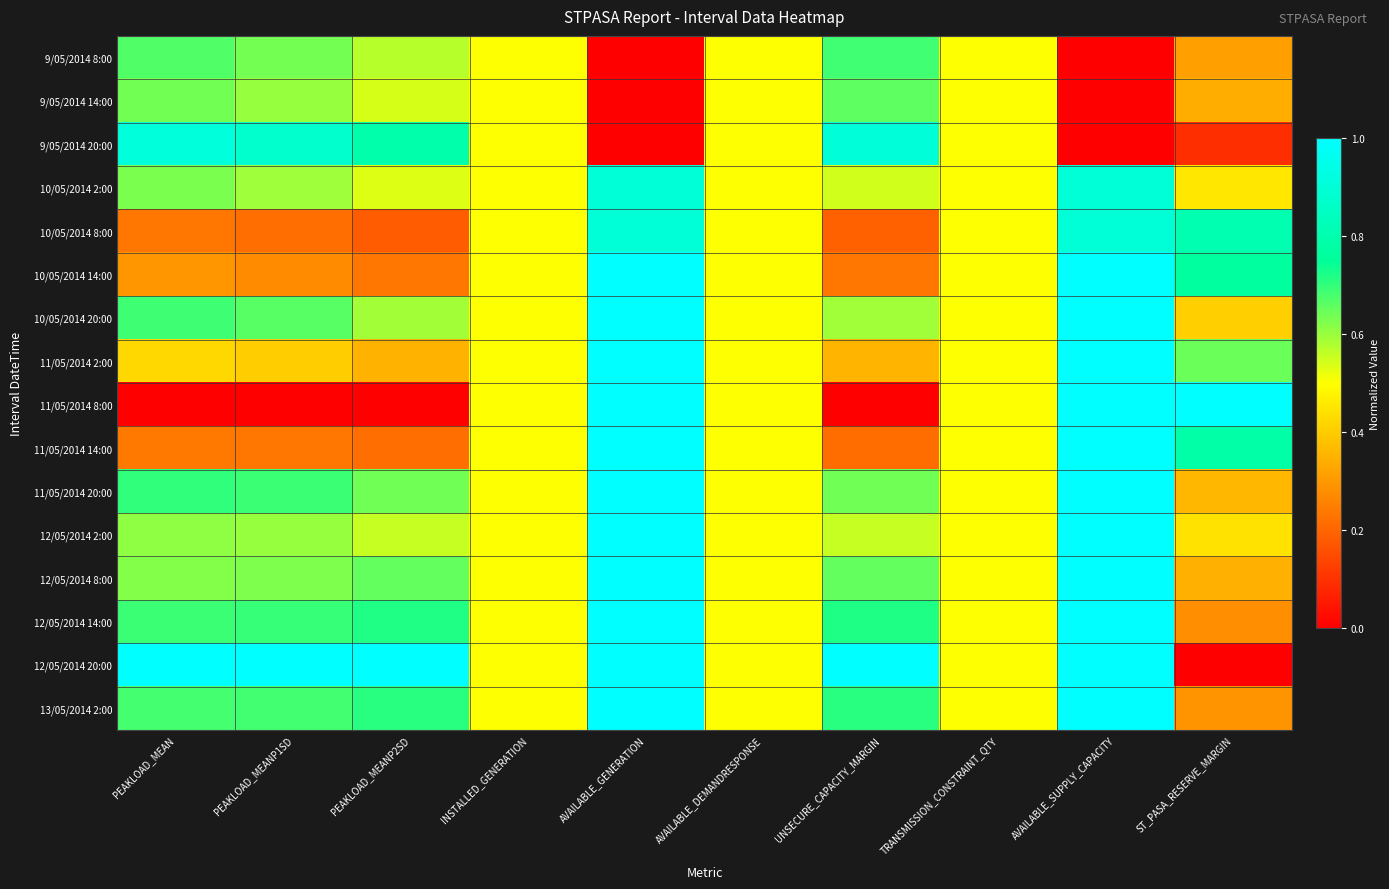

Reading right to left, what are all the values shown in this chart?

9/05/2014 8:00: ST_PASA_RESERVE_MARGIN=0.3	AVAILABLE_SUPPLY_CAPACITY=0.0	TRANSMISSION_CONSTRAINT_QTY=0.5	UNSECURE_CAPACITY_MARGIN=0.7	AVAILABLE_DEMANDRESPONSE=0.5	AVAILABLE_GENERATION=0.0	INSTALLED_GENERATION=0.5	PEAKLOAD_MEANP2SD=0.6	PEAKLOAD_MEANP1SD=0.6	PEAKLOAD_MEAN=0.7
9/05/2014 14:00: ST_PASA_RESERVE_MARGIN=0.3	AVAILABLE_SUPPLY_CAPACITY=0.0	TRANSMISSION_CONSTRAINT_QTY=0.5	UNSECURE_CAPACITY_MARGIN=0.7	AVAILABLE_DEMANDRESPONSE=0.5	AVAILABLE_GENERATION=0.0	INSTALLED_GENERATION=0.5	PEAKLOAD_MEANP2SD=0.5	PEAKLOAD_MEANP1SD=0.6	PEAKLOAD_MEAN=0.6
9/05/2014 20:00: ST_PASA_RESERVE_MARGIN=0.1	AVAILABLE_SUPPLY_CAPACITY=0.0	TRANSMISSION_CONSTRAINT_QTY=0.5	UNSECURE_CAPACITY_MARGIN=0.9	AVAILABLE_DEMANDRESPONSE=0.5	AVAILABLE_GENERATION=0.0	INSTALLED_GENERATION=0.5	PEAKLOAD_MEANP2SD=0.8	PEAKLOAD_MEANP1SD=0.9	PEAKLOAD_MEAN=0.9
10/05/2014 2:00: ST_PASA_RESERVE_MARGIN=0.5	AVAILABLE_SUPPLY_CAPACITY=0.9	TRANSMISSION_CONSTRAINT_QTY=0.5	UNSECURE_CAPACITY_MARGIN=0.5	AVAILABLE_DEMANDRESPONSE=0.5	AVAILABLE_GENERATION=0.9	INSTALLED_GENERATION=0.5	PEAKLOAD_MEANP2SD=0.5	PEAKLOAD_MEANP1SD=0.6	PEAKLOAD_MEAN=0.6
10/05/2014 8:00: ST_PASA_RESERVE_MARGIN=0.8	AVAILABLE_SUPPLY_CAPACITY=0.9	TRANSMISSION_CONSTRAINT_QTY=0.5	UNSECURE_CAPACITY_MARGIN=0.2	AVAILABLE_DEMANDRESPONSE=0.5	AVAILABLE_GENERATION=0.9	INSTALLED_GENERATION=0.5	PEAKLOAD_MEANP2SD=0.2	PEAKLOAD_MEANP1SD=0.2	PEAKLOAD_MEAN=0.2
10/05/2014 14:00: ST_PASA_RESERVE_MARGIN=0.8	AVAILABLE_SUPPLY_CAPACITY=1.0	TRANSMISSION_CONSTRAINT_QTY=0.5	UNSECURE_CAPACITY_MARGIN=0.2	AVAILABLE_DEMANDRESPONSE=0.5	AVAILABLE_GENERATION=1.0	INSTALLED_GENERATION=0.5	PEAKLOAD_MEANP2SD=0.2	PEAKLOAD_MEANP1SD=0.3	PEAKLOAD_MEAN=0.3
10/05/2014 20:00: ST_PASA_RESERVE_MARGIN=0.4	AVAILABLE_SUPPLY_CAPACITY=1.0	TRANSMISSION_CONSTRAINT_QTY=0.5	UNSECURE_CAPACITY_MARGIN=0.6	AVAILABLE_DEMANDRESPONSE=0.5	AVAILABLE_GENERATION=1.0	INSTALLED_GENERATION=0.5	PEAKLOAD_MEANP2SD=0.6	PEAKLOAD_MEANP1SD=0.7	PEAKLOAD_MEAN=0.7
11/05/2014 2:00: ST_PASA_RESERVE_MARGIN=0.6	AVAILABLE_SUPPLY_CAPACITY=1.0	TRANSMISSION_CONSTRAINT_QTY=0.5	UNSECURE_CAPACITY_MARGIN=0.4	AVAILABLE_DEMANDRESPONSE=0.5	AVAILABLE_GENERATION=1.0	INSTALLED_GENERATION=0.5	PEAKLOAD_MEANP2SD=0.4	PEAKLOAD_MEANP1SD=0.4	PEAKLOAD_MEAN=0.4
11/05/2014 8:00: ST_PASA_RESERVE_MARGIN=1.0	AVAILABLE_SUPPLY_CAPACITY=1.0	TRANSMISSION_CONSTRAINT_QTY=0.5	UNSECURE_CAPACITY_MARGIN=0.0	AVAILABLE_DEMANDRESPONSE=0.5	AVAILABLE_GENERATION=1.0	INSTALLED_GENERATION=0.5	PEAKLOAD_MEANP2SD=0.0	PEAKLOAD_MEANP1SD=0.0	PEAKLOAD_MEAN=0.0
11/05/2014 14:00: ST_PASA_RESERVE_MARGIN=0.8	AVAILABLE_SUPPLY_CAPACITY=1.0	TRANSMISSION_CONSTRAINT_QTY=0.5	UNSECURE_CAPACITY_MARGIN=0.2	AVAILABLE_DEMANDRESPONSE=0.5	AVAILABLE_GENERATION=1.0	INSTALLED_GENERATION=0.5	PEAKLOAD_MEANP2SD=0.2	PEAKLOAD_MEANP1SD=0.2	PEAKLOAD_MEAN=0.2
11/05/2014 20:00: ST_PASA_RESERVE_MARGIN=0.4	AVAILABLE_SUPPLY_CAPACITY=1.0	TRANSMISSION_CONSTRAINT_QTY=0.5	UNSECURE_CAPACITY_MARGIN=0.6	AVAILABLE_DEMANDRESPONSE=0.5	AVAILABLE_GENERATION=1.0	INSTALLED_GENERATION=0.5	PEAKLOAD_MEANP2SD=0.6	PEAKLOAD_MEANP1SD=0.7	PEAKLOAD_MEAN=0.7
12/05/2014 2:00: ST_PASA_RESERVE_MARGIN=0.4	AVAILABLE_SUPPLY_CAPACITY=1.0	TRANSMISSION_CONSTRAINT_QTY=0.5	UNSECURE_CAPACITY_MARGIN=0.6	AVAILABLE_DEMANDRESPONSE=0.5	AVAILABLE_GENERATION=1.0	INSTALLED_GENERATION=0.5	PEAKLOAD_MEANP2SD=0.6	PEAKLOAD_MEANP1SD=0.6	PEAKLOAD_MEAN=0.6
12/05/2014 8:00: ST_PASA_RESERVE_MARGIN=0.3	AVAILABLE_SUPPLY_CAPACITY=1.0	TRANSMISSION_CONSTRAINT_QTY=0.5	UNSECURE_CAPACITY_MARGIN=0.7	AVAILABLE_DEMANDRESPONSE=0.5	AVAILABLE_GENERATION=1.0	INSTALLED_GENERATION=0.5	PEAKLOAD_MEANP2SD=0.7	PEAKLOAD_MEANP1SD=0.6	PEAKLOAD_MEAN=0.6
12/05/2014 14:00: ST_PASA_RESERVE_MARGIN=0.3	AVAILABLE_SUPPLY_CAPACITY=1.0	TRANSMISSION_CONSTRAINT_QTY=0.5	UNSECURE_CAPACITY_MARGIN=0.7	AVAILABLE_DEMANDRESPONSE=0.5	AVAILABLE_GENERATION=1.0	INSTALLED_GENERATION=0.5	PEAKLOAD_MEANP2SD=0.7	PEAKLOAD_MEANP1SD=0.7	PEAKLOAD_MEAN=0.7
12/05/2014 20:00: ST_PASA_RESERVE_MARGIN=0.0	AVAILABLE_SUPPLY_CAPACITY=1.0	TRANSMISSION_CONSTRAINT_QTY=0.5	UNSECURE_CAPACITY_MARGIN=1.0	AVAILABLE_DEMANDRESPONSE=0.5	AVAILABLE_GENERATION=1.0	INSTALLED_GENERATION=0.5	PEAKLOAD_MEANP2SD=1.0	PEAKLOAD_MEANP1SD=1.0	PEAKLOAD_MEAN=1.0
13/05/2014 2:00: ST_PASA_RESERVE_MARGIN=0.3	AVAILABLE_SUPPLY_CAPACITY=1.0	TRANSMISSION_CONSTRAINT_QTY=0.5	UNSECURE_CAPACITY_MARGIN=0.7	AVAILABLE_DEMANDRESPONSE=0.5	AVAILABLE_GENERATION=1.0	INSTALLED_GENERATION=0.5	PEAKLOAD_MEANP2SD=0.7	PEAKLOAD_MEANP1SD=0.7	PEAKLOAD_MEAN=0.7